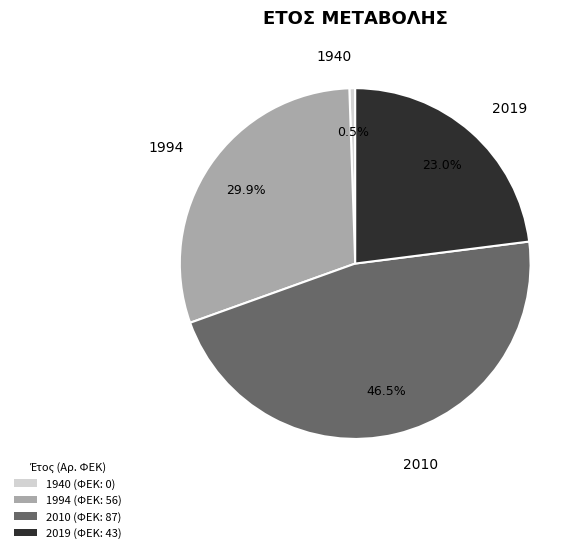

Count the number of slices in the pie.

4